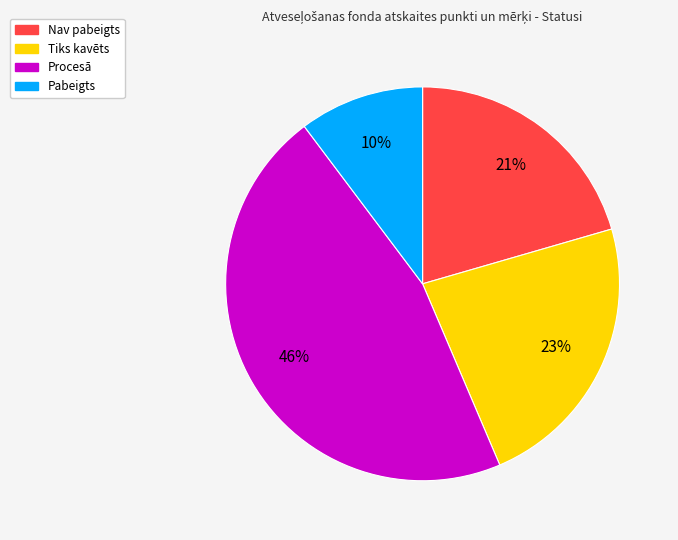

To the nearest percent, what is the combined percentage of Tiks kavēts and Pabeigts?

33%